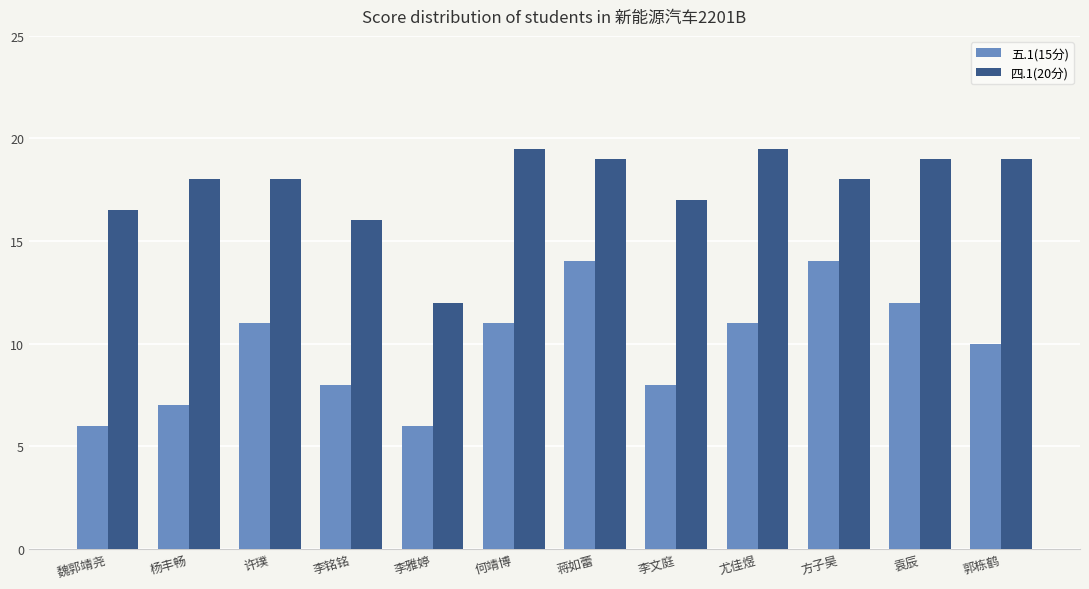

Reading left to right, transcribe all the data shown in this chart.

五.1(15分): 魏郭靖尧=6.0	杨丰畅=7.0	许璞=11.0	李铭铭=8.0	李雅婷=6.0	何靖博=11.0	蒋如蕾=14.0	李文庭=8.0	尤佳煜=11.0	方子昊=14.0	袁辰=12.0	郭栋鹤=10.0
四.1(20分): 魏郭靖尧=16.5	杨丰畅=18.0	许璞=18.0	李铭铭=16.0	李雅婷=12.0	何靖博=19.5	蒋如蕾=19.0	李文庭=17.0	尤佳煜=19.5	方子昊=18.0	袁辰=19.0	郭栋鹤=19.0